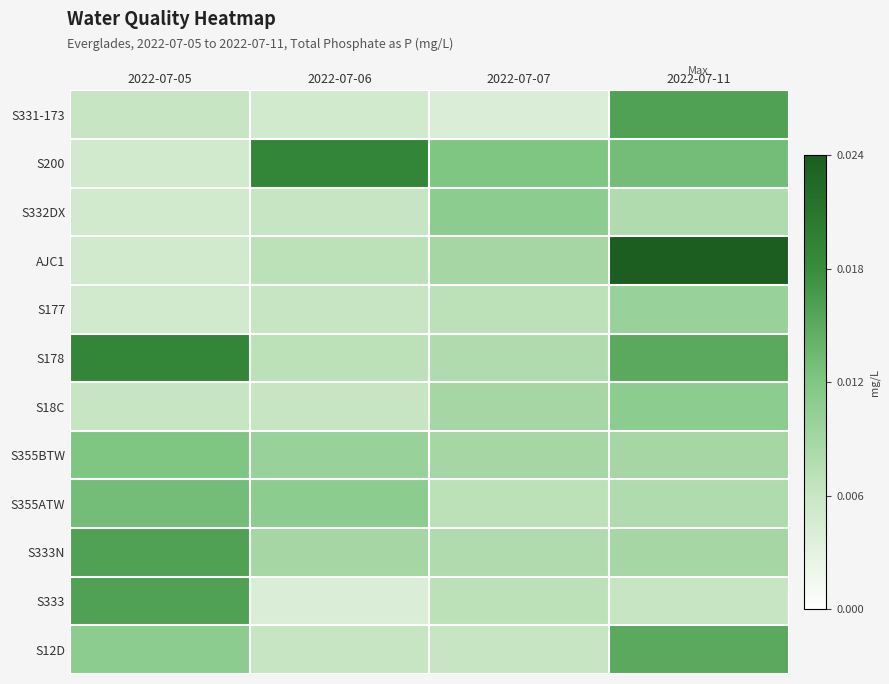

List the series in order of their peak value, highest first.

AJC1, S200, S178, S331-173, S333N, S333, S12D, S355ATW, S355BTW, S332DX, S18C, S177